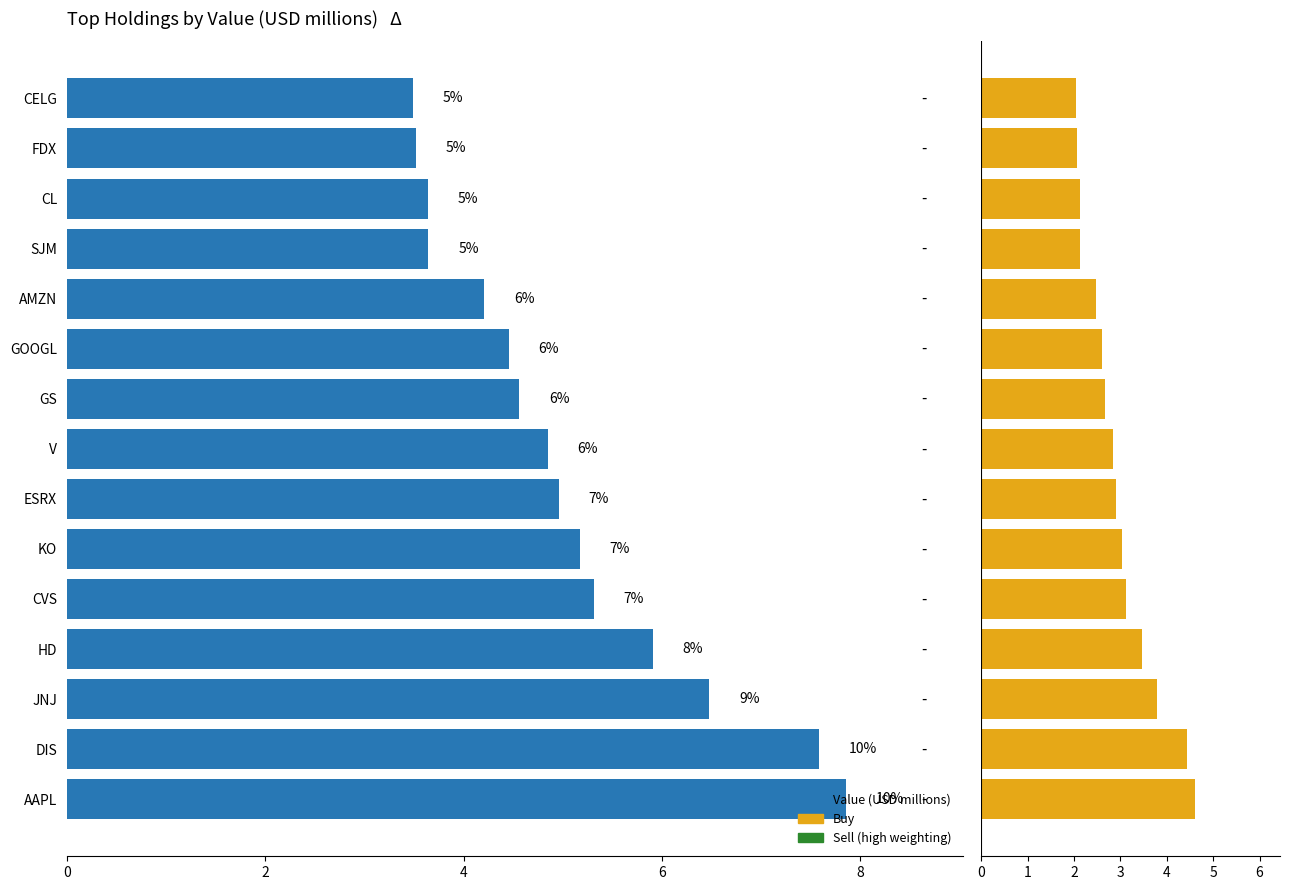

What is the difference between the highest and lowest values at SJM?

1.5